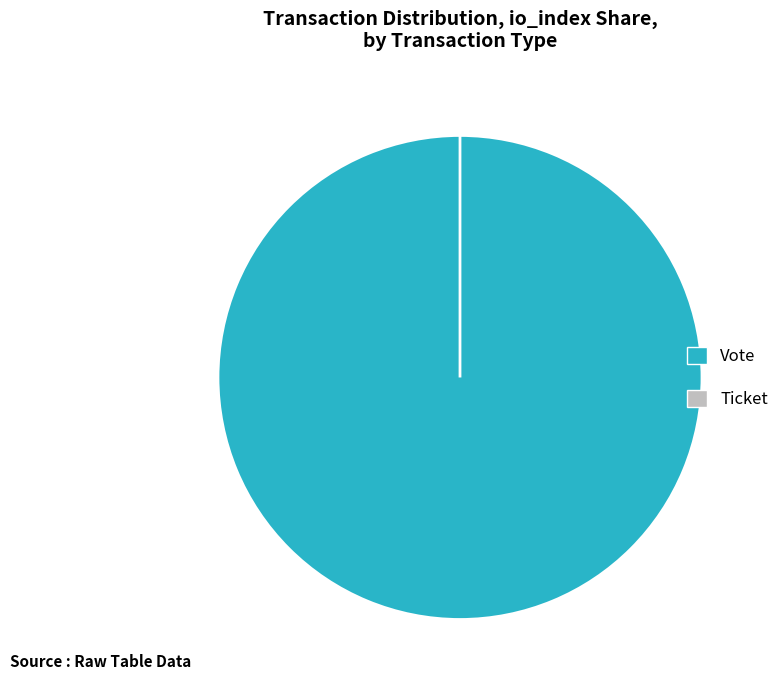

What is the largest slice in the pie chart?

Vote